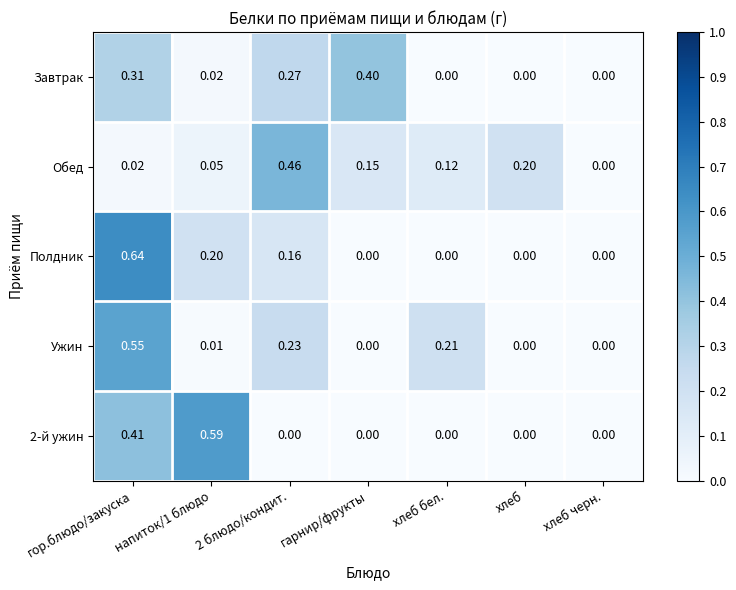

At which category is the sum across all series the highest?

гор.блюдо/закуска